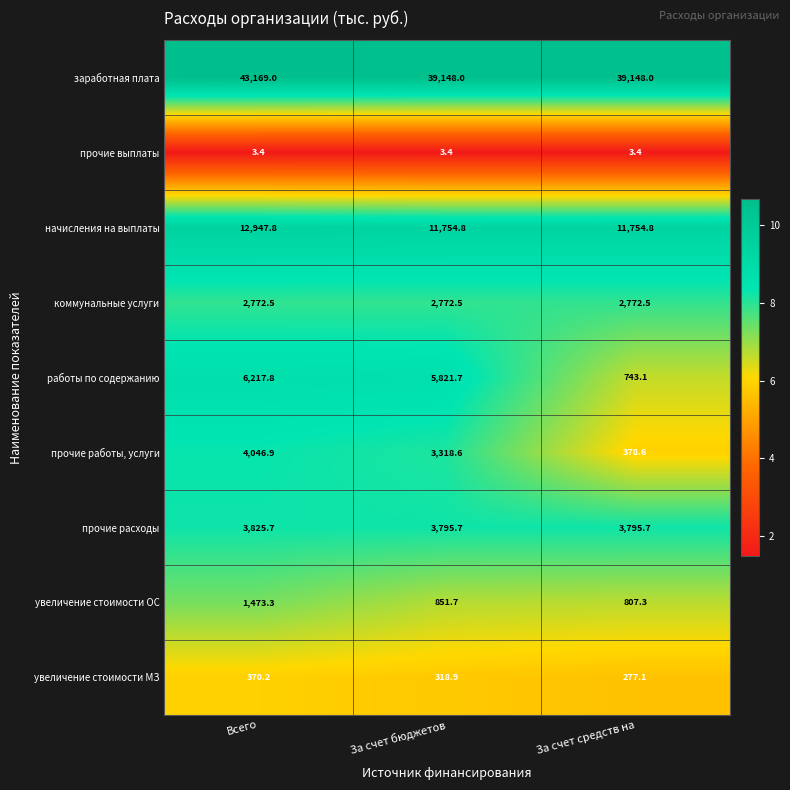

What is the difference between the работы по содержанию values at За счет средств на and Всего?

5474.7